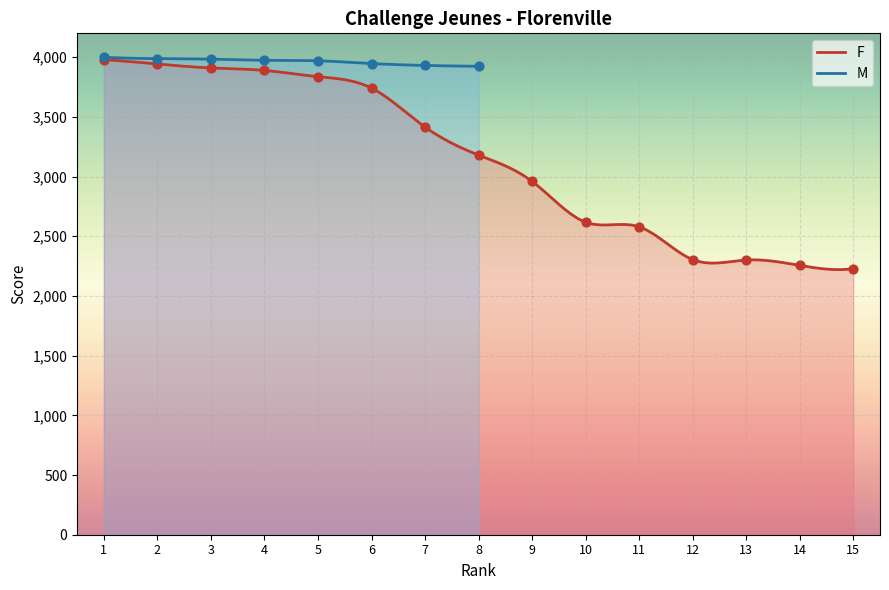

Approximately how many times larger is the value at 9 compared to 6?

0.8